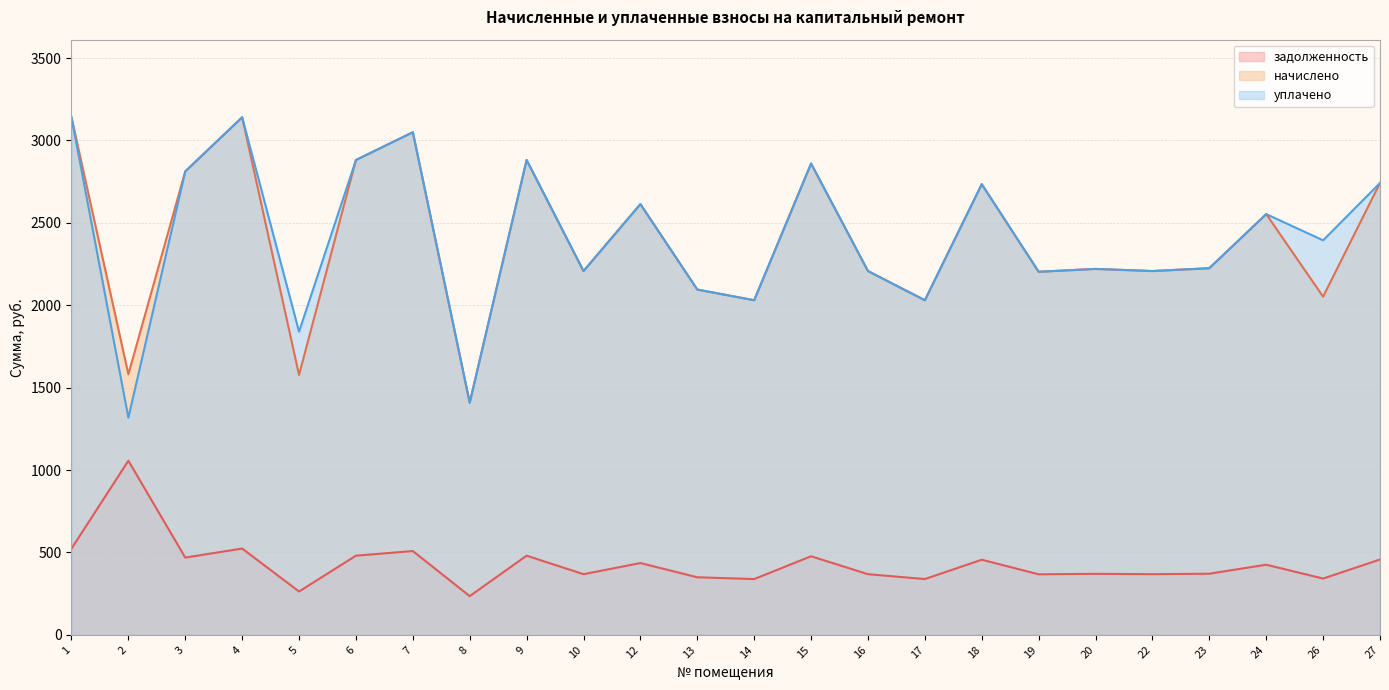

How many data points in задолженность are less than 425?

12